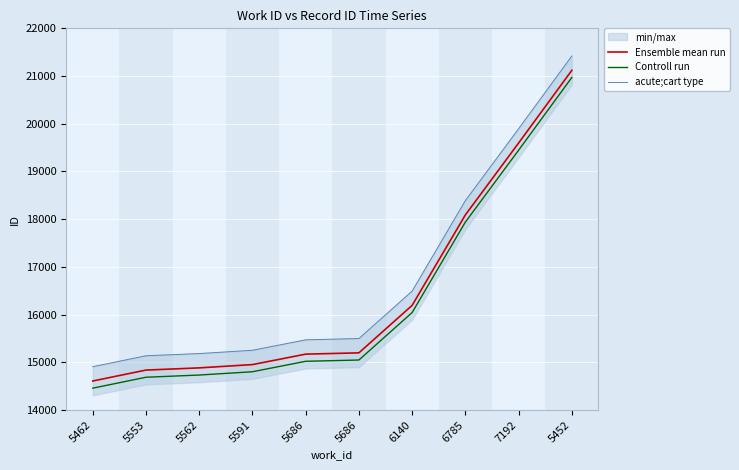

Between 5686 and 7192, which is larger?

7192